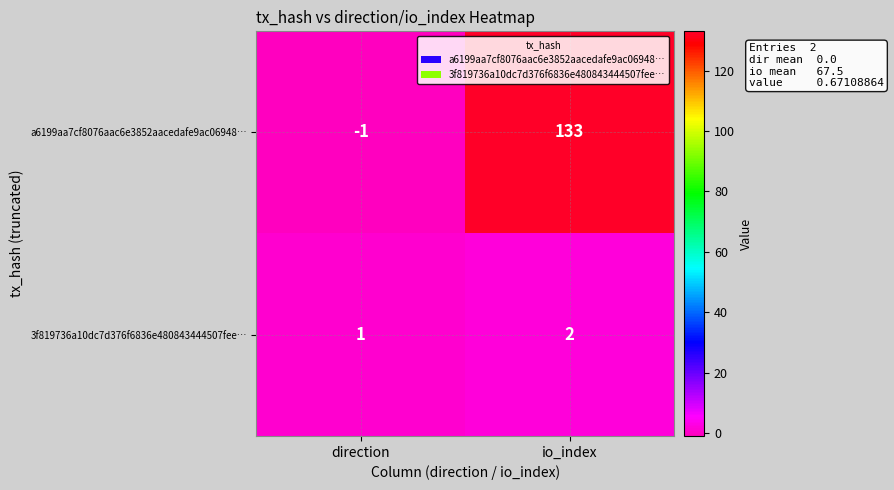

What is the sum of the 3f819736a10dc7d376f6836e480843444507fee… values at direction and io_index?

3